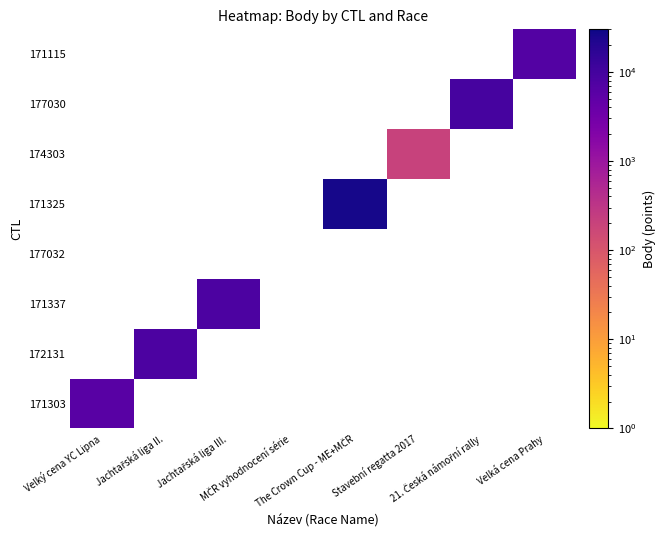

The value of 171115 at Velká cena Prahy is 6937.0. True or false?

True